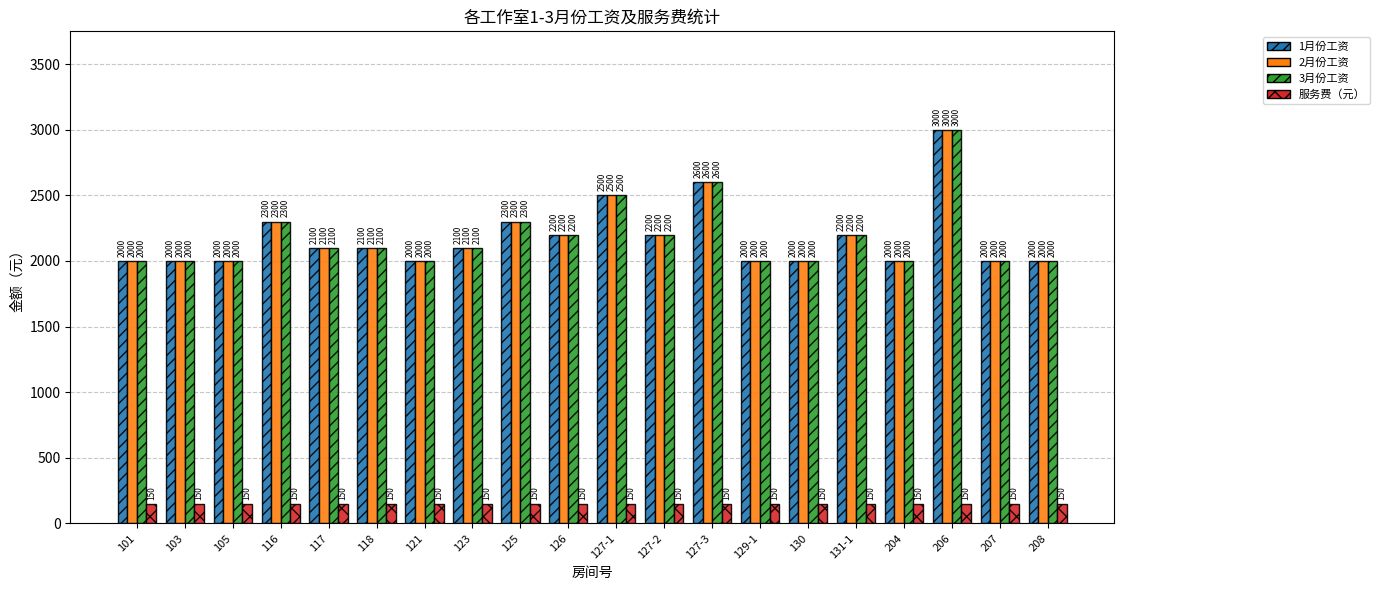

At which category is the sum across all series the highest?

206